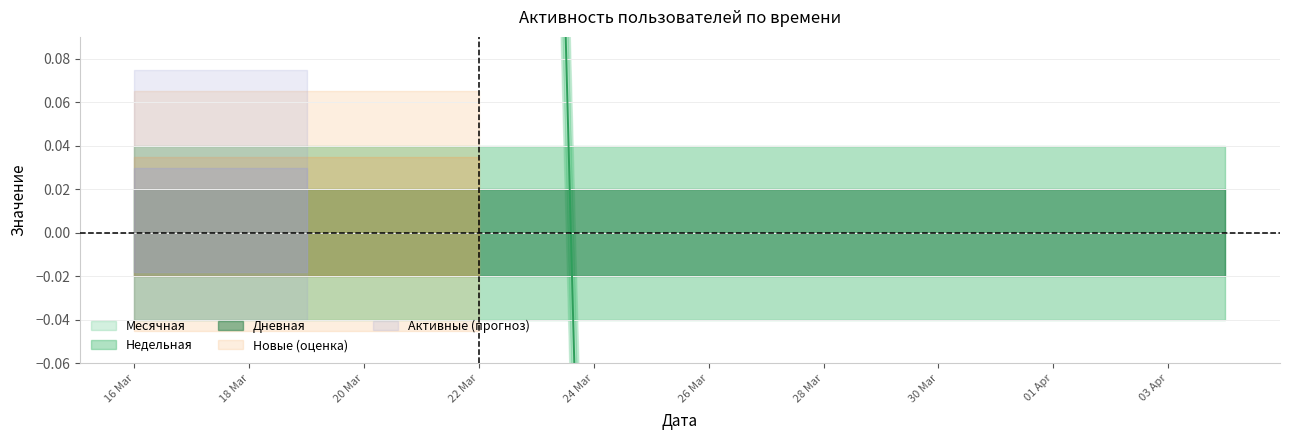

Between 2024-04-02 and 2024-03-28, which series saw the biggest shift?

Месячная